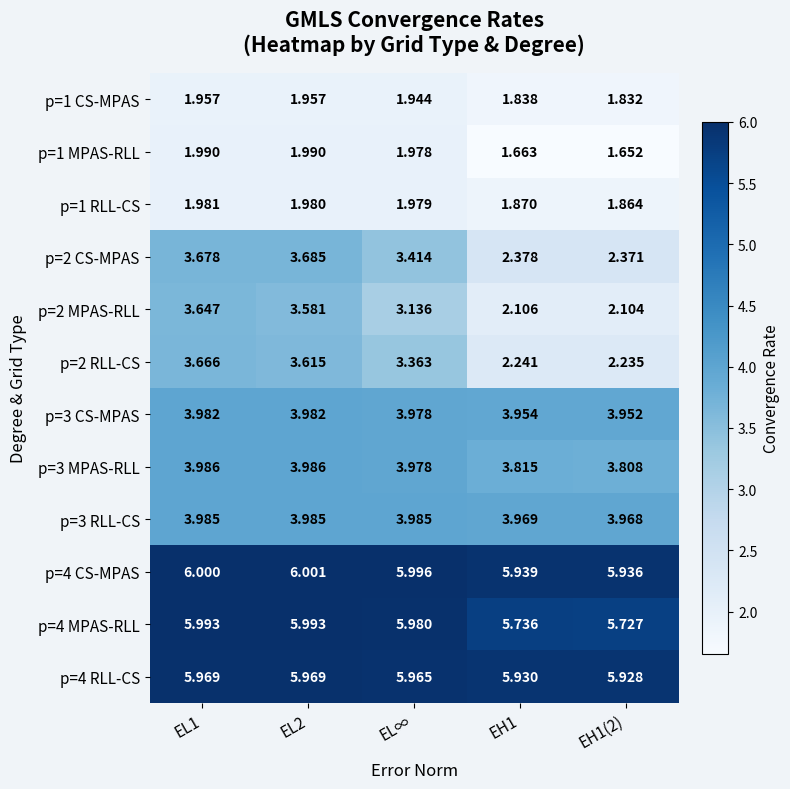

Which series changed the most between EH1 and EH1(2)?

p=1 MPAS-RLL